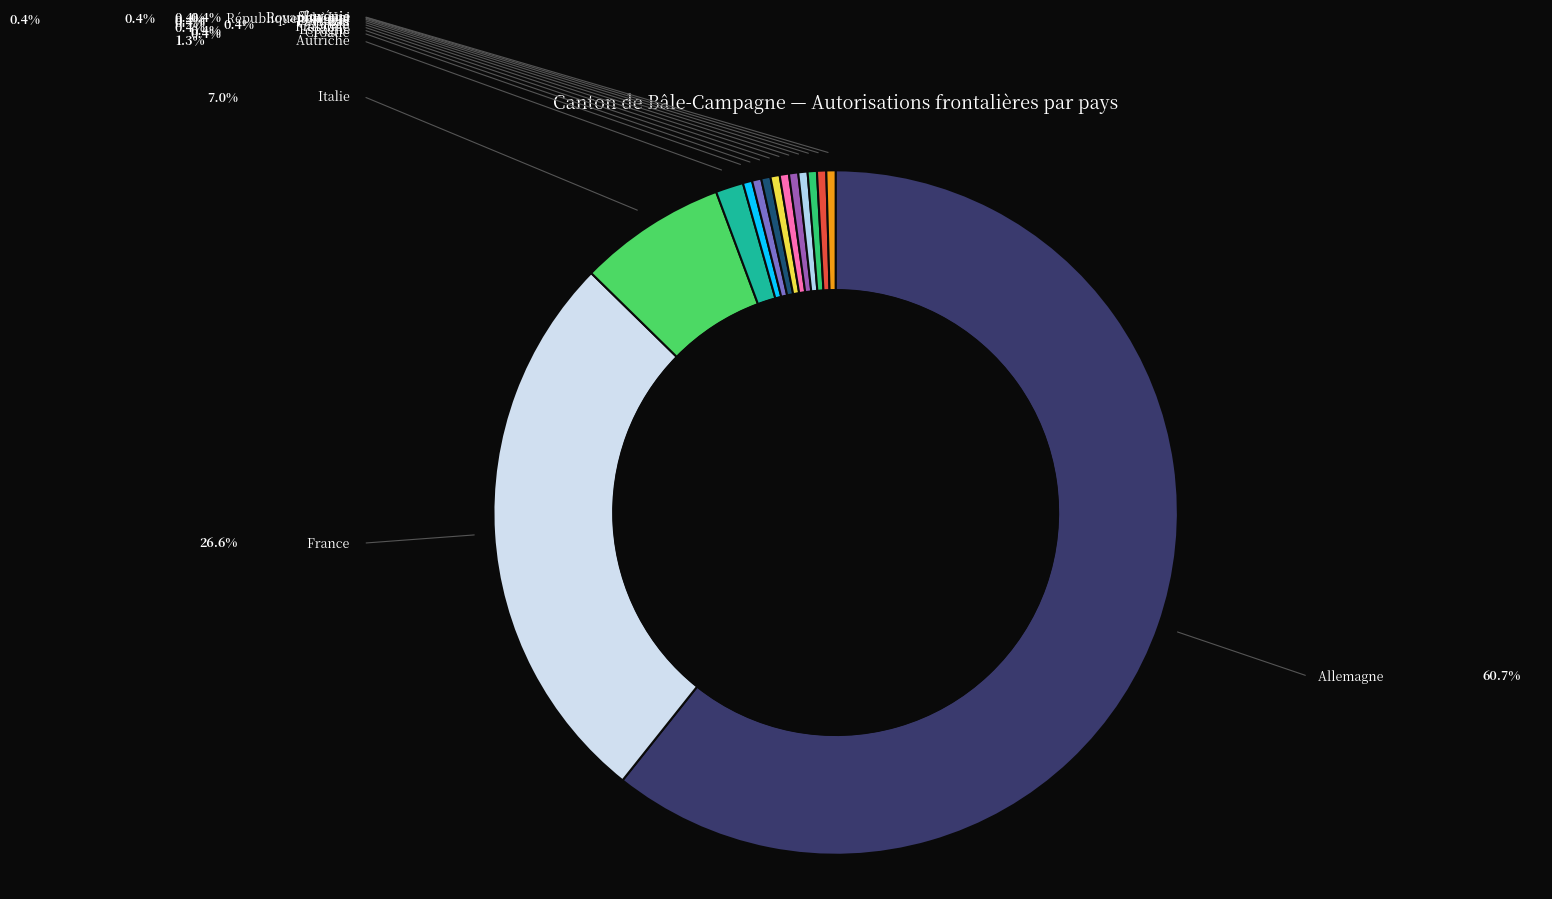

To the nearest percent, what is the difference between the largest and smallest slice percentages?

60%